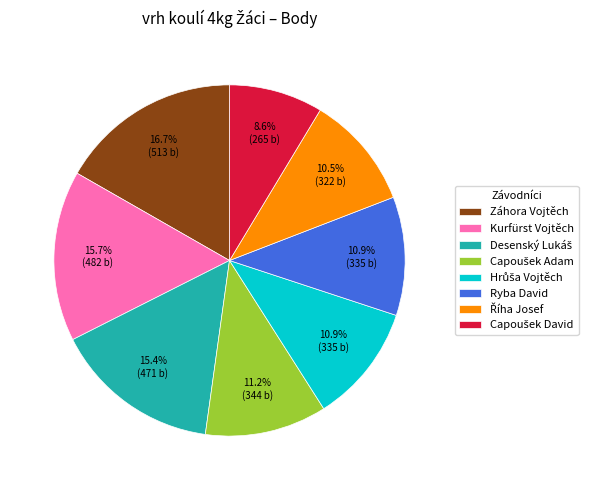

Between Záhora Vojtěch and Ryba David, which is larger?

Záhora Vojtěch